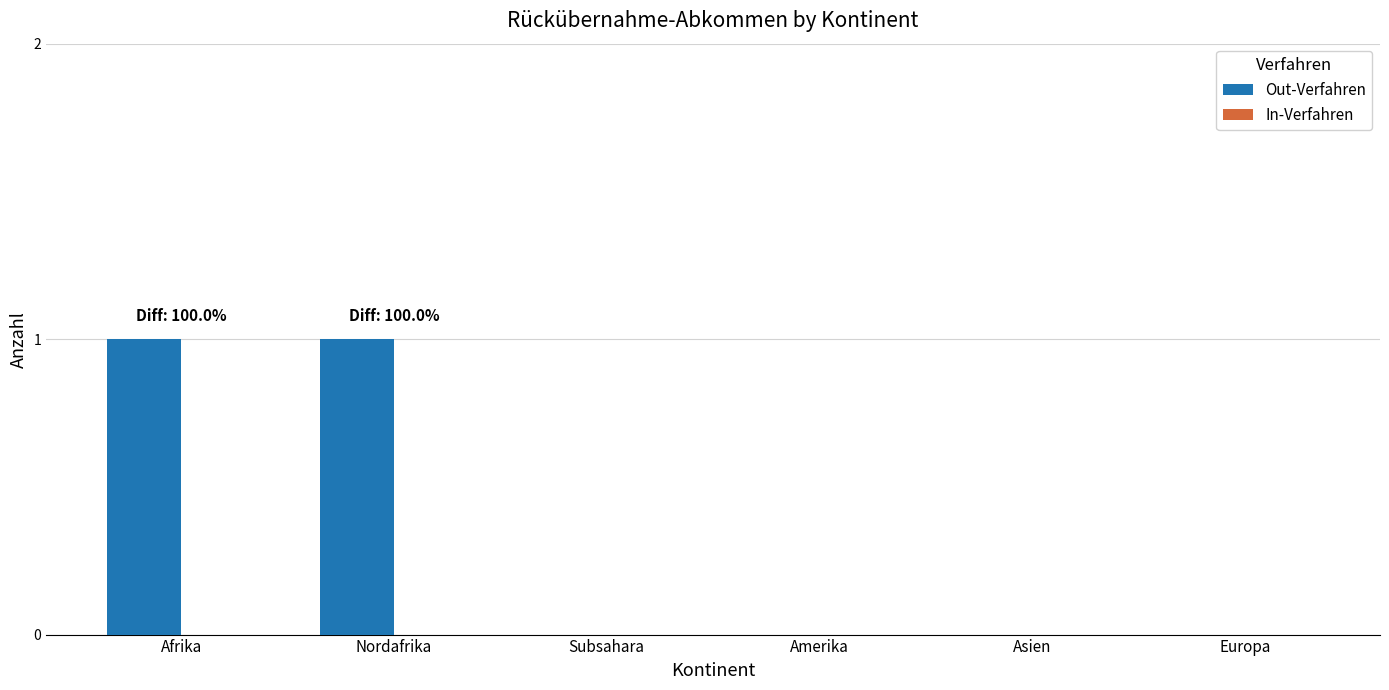

Reading right to left, what are all the values shown in this chart?

Europa=0	Asien=0	Amerika=0	Subsahara=0	Nordafrika=1	Afrika=1